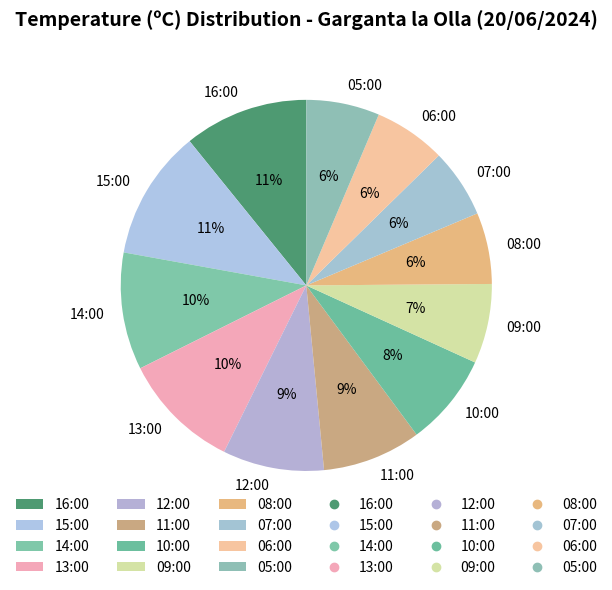

Between 07:00 and 15:00, which is larger?

15:00